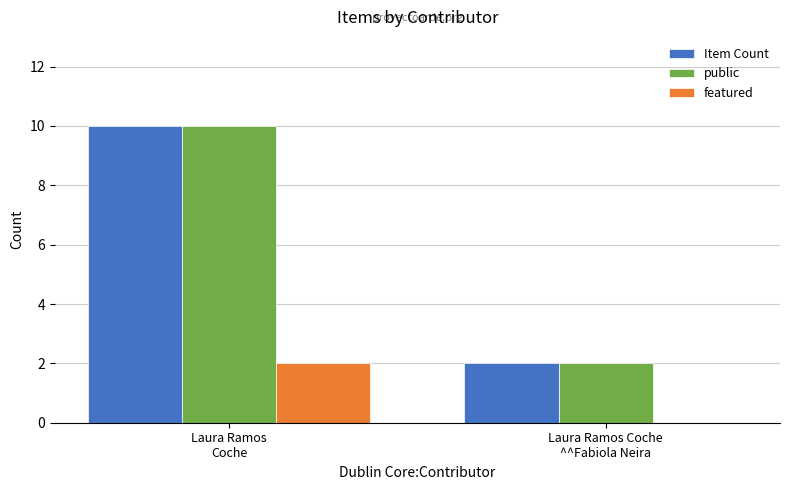

What are all the series names shown in the legend?

Item Count, public, featured